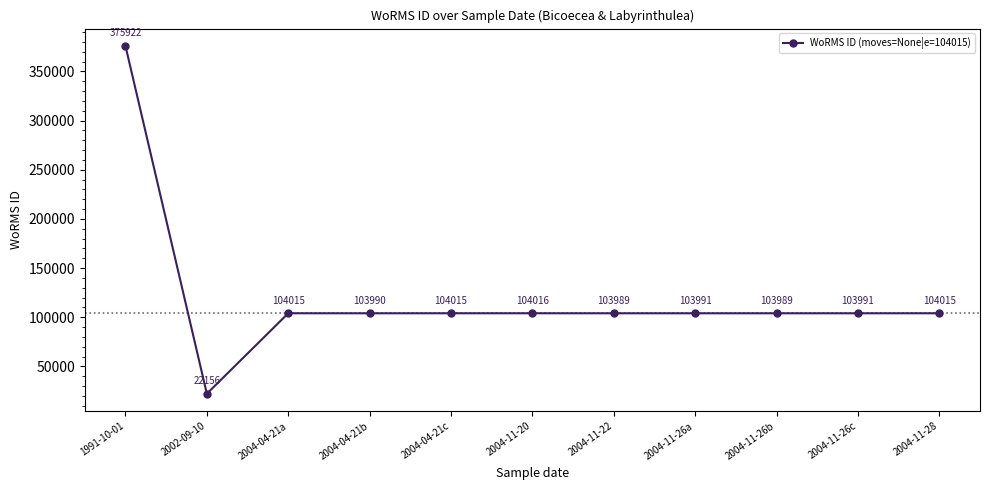

Which category has the highest value across all series?

1991-10-01